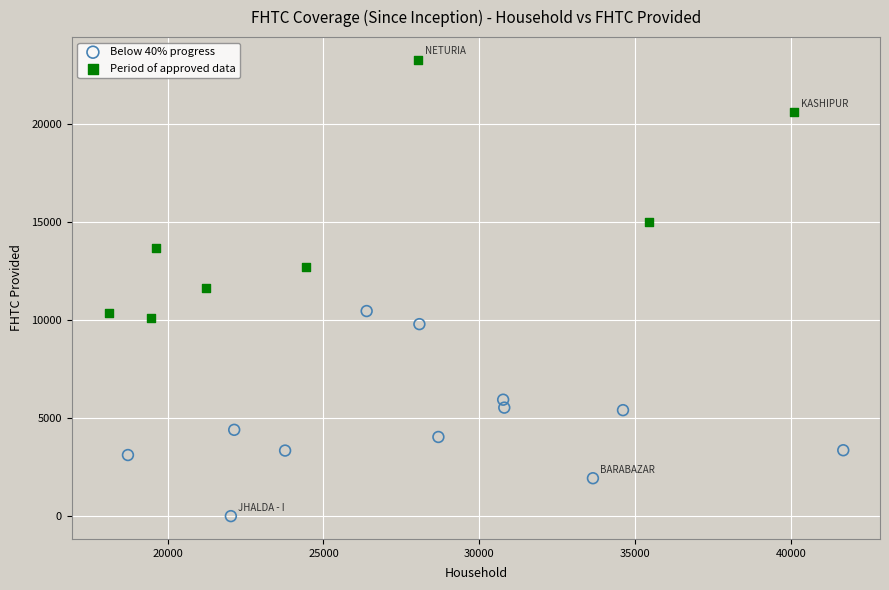

Which series contains the lowest Y value?

Below 40% progress